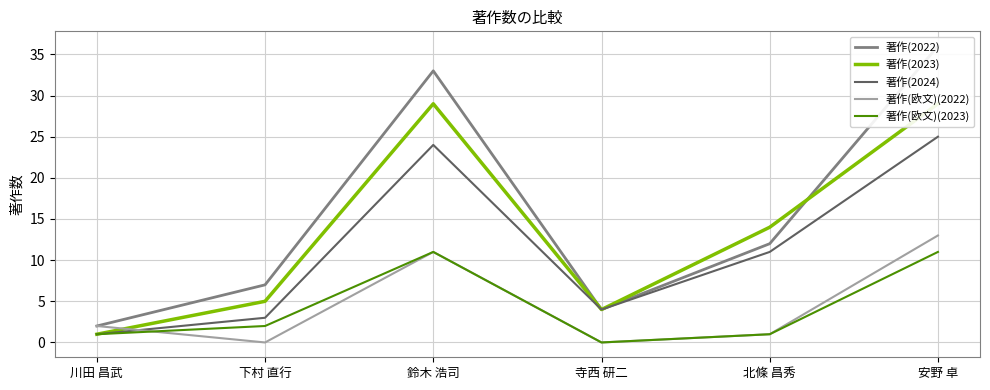

Is the value of 著作(欧文)(2023) at 鈴木 浩司 greater than the value of 著作(2023) at 安野 卓?

No